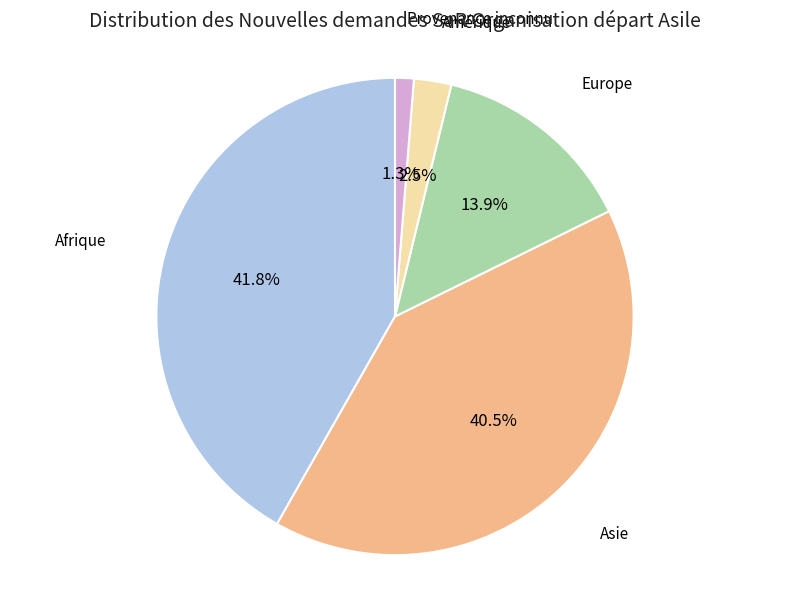

Is there a majority slice in this chart?

No